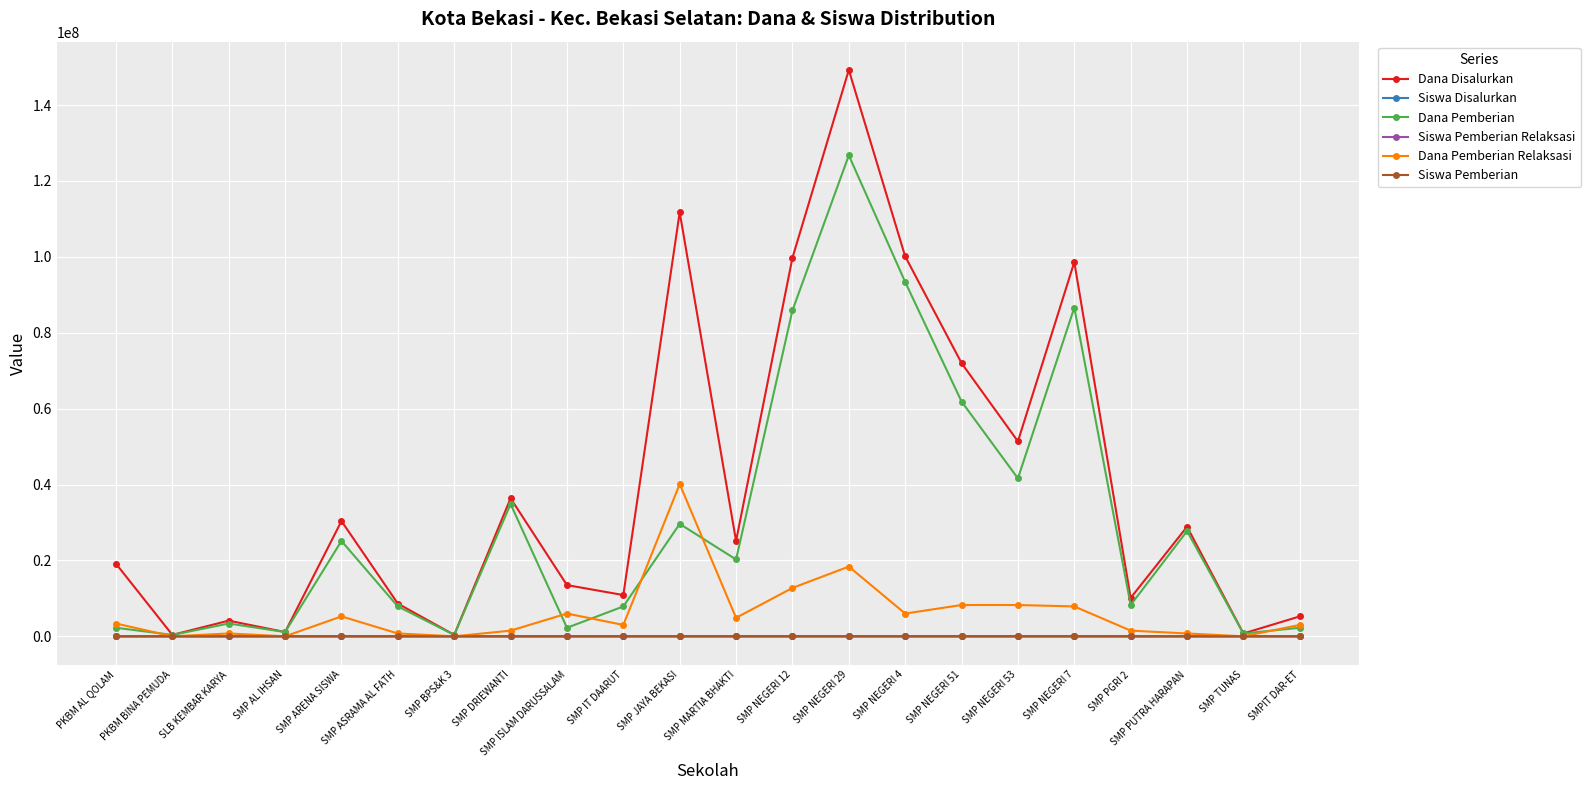

Which category has the highest value in the Dana Pemberian Relaksasi series?

SMP JAYA BEKASI